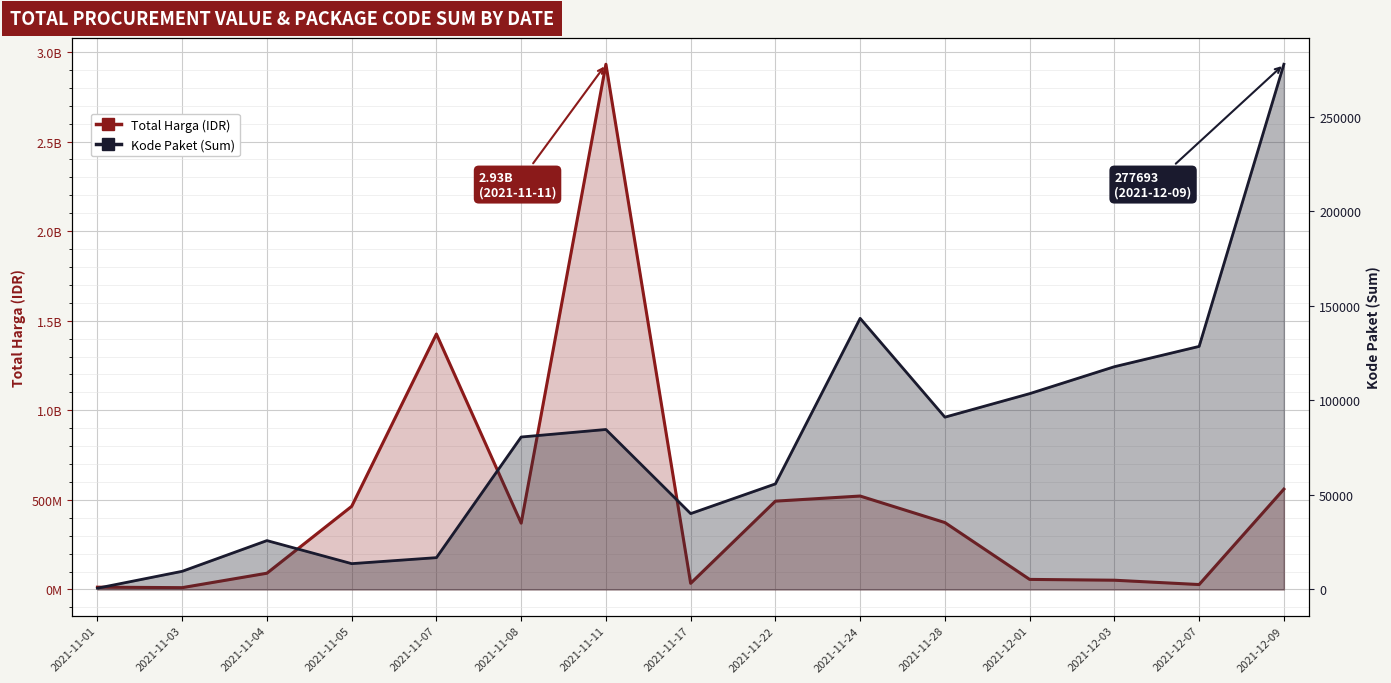

Which series has the widest spread of values?

Total Harga (IDR)